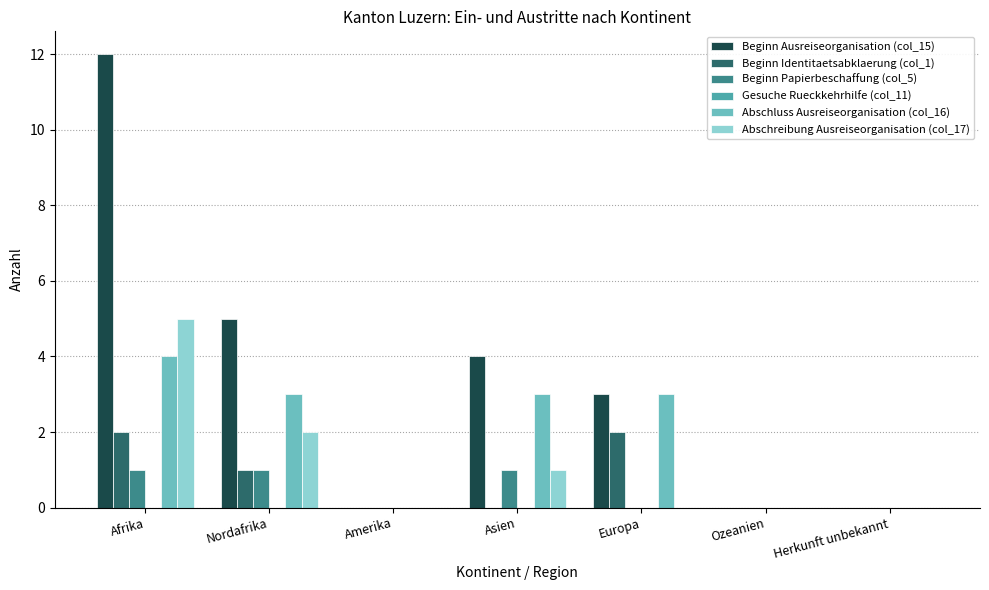

What is the sum of all Beginn Ausreiseorganisation (col_15) values?

24